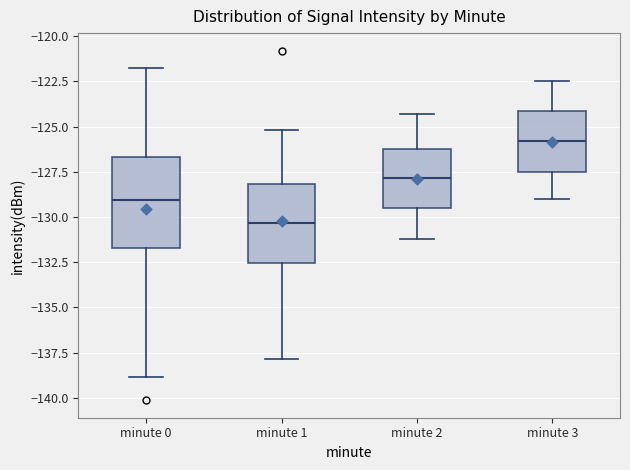

Comparing the boxes themselves (not the whiskers), which one is the tallest?

minute 0